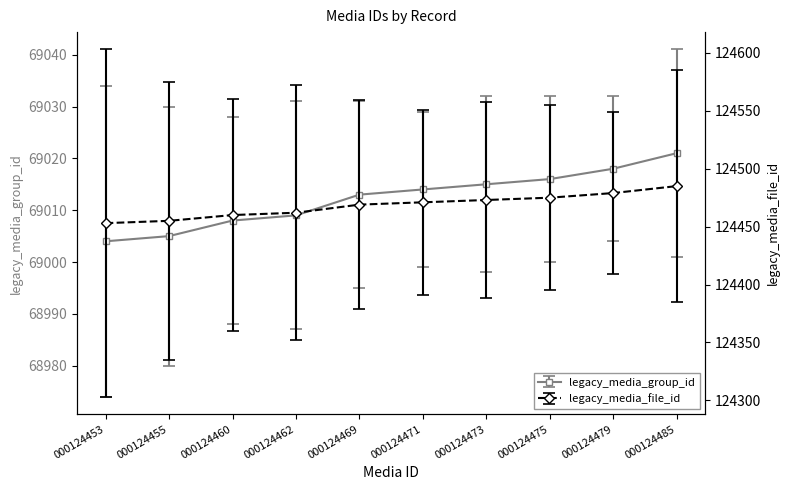

Which category has the highest value in the legacy_media_file_id series?

000124485